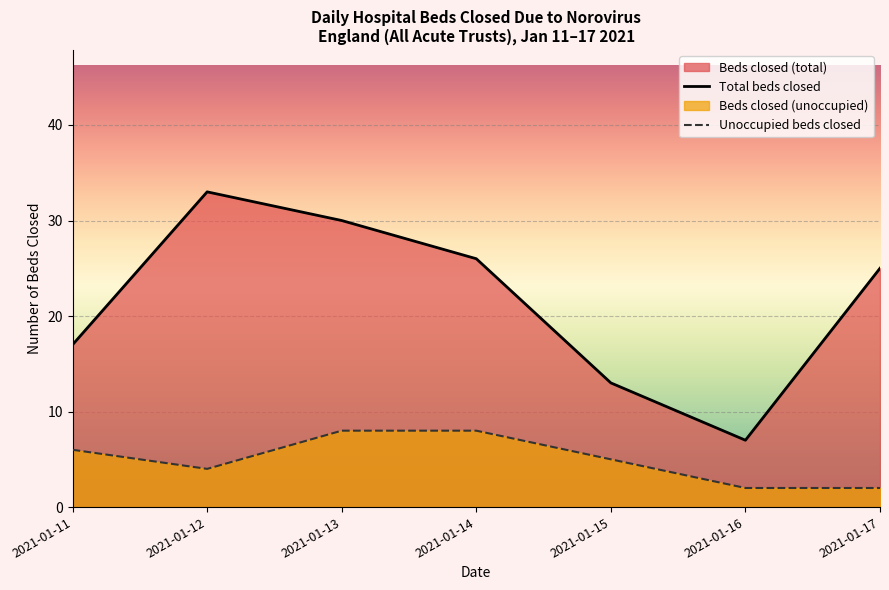

Is it true that Total beds closed equals 33 at 2021-01-12?

True